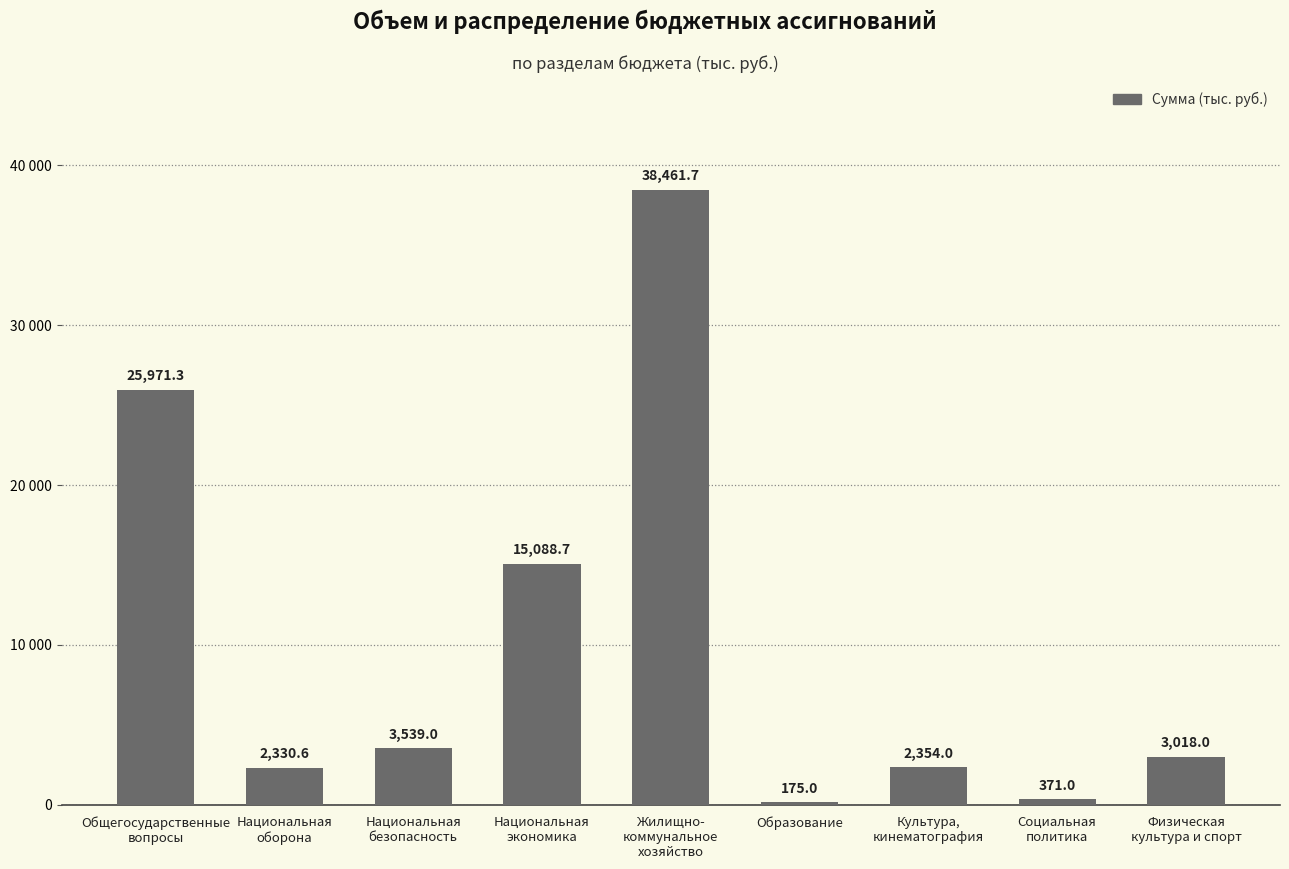

Which category has the lowest value across all series?

Образование